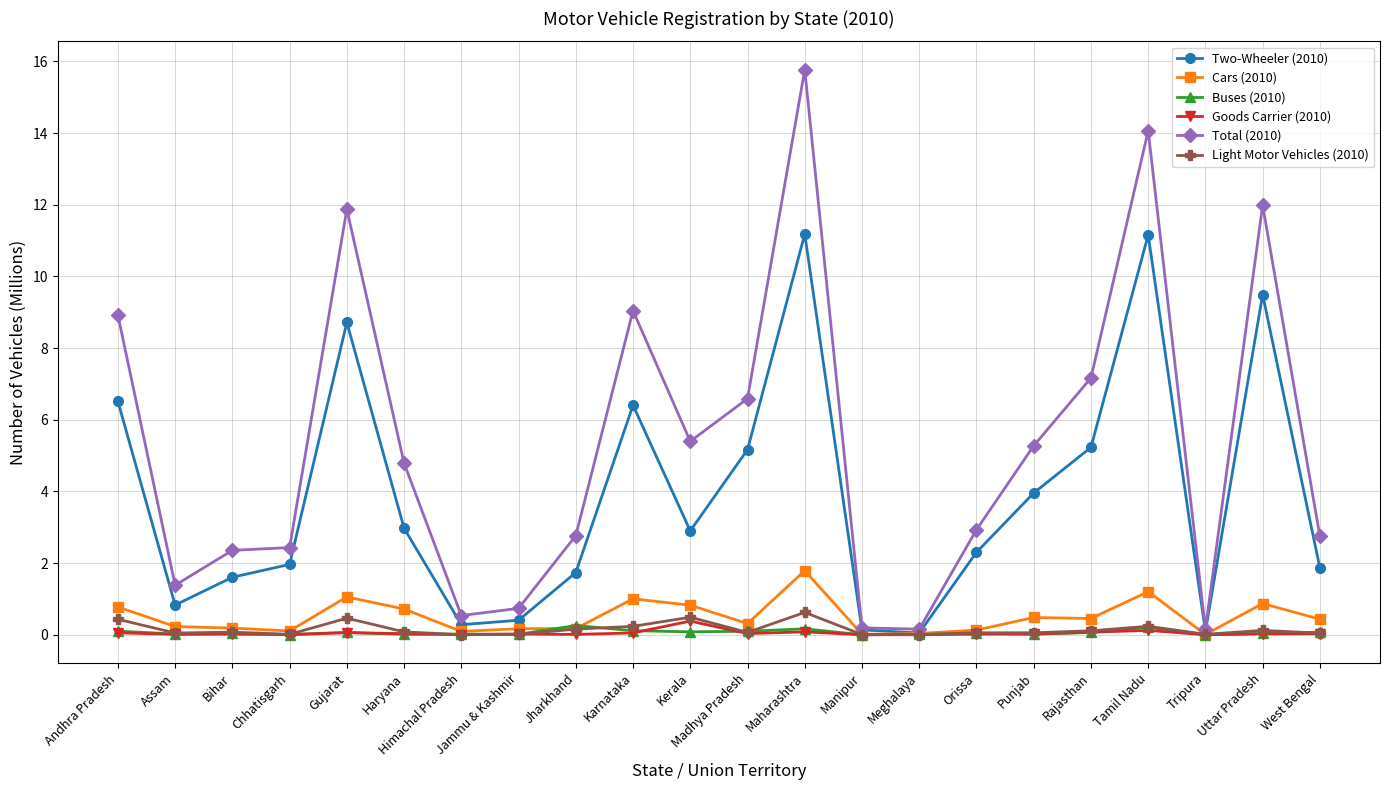

At how many categories does at least one series exceed 10?

4